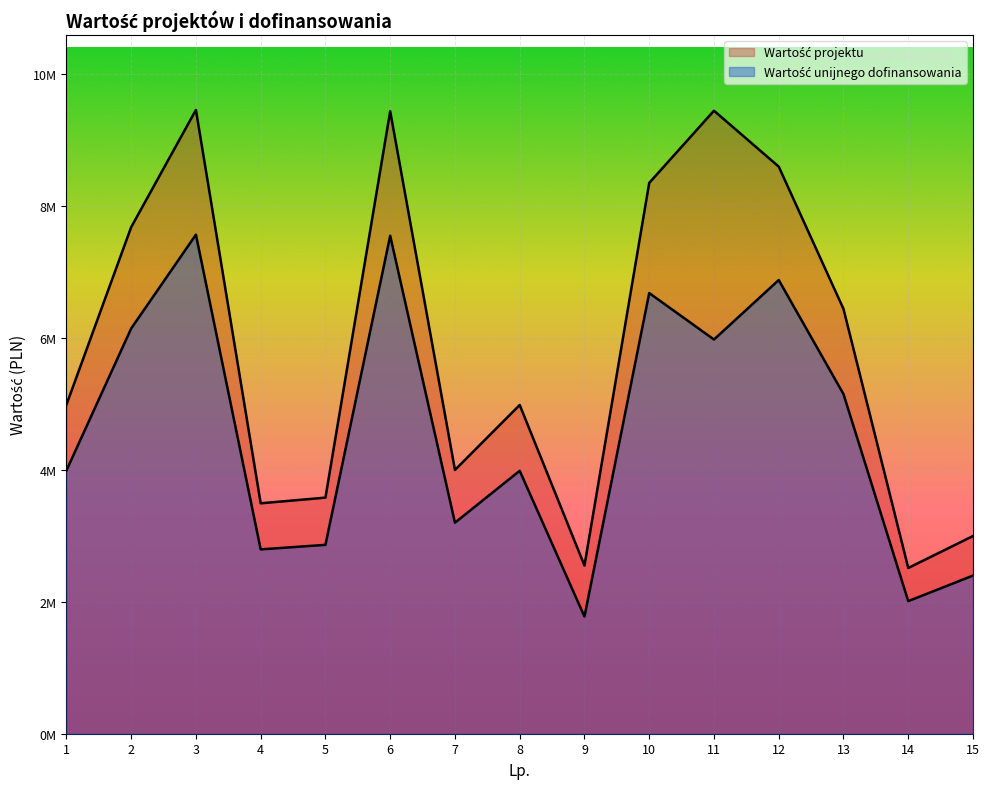

What are all the series names shown in the legend?

Wartość projektu, Wartość unijnego dofinansowania